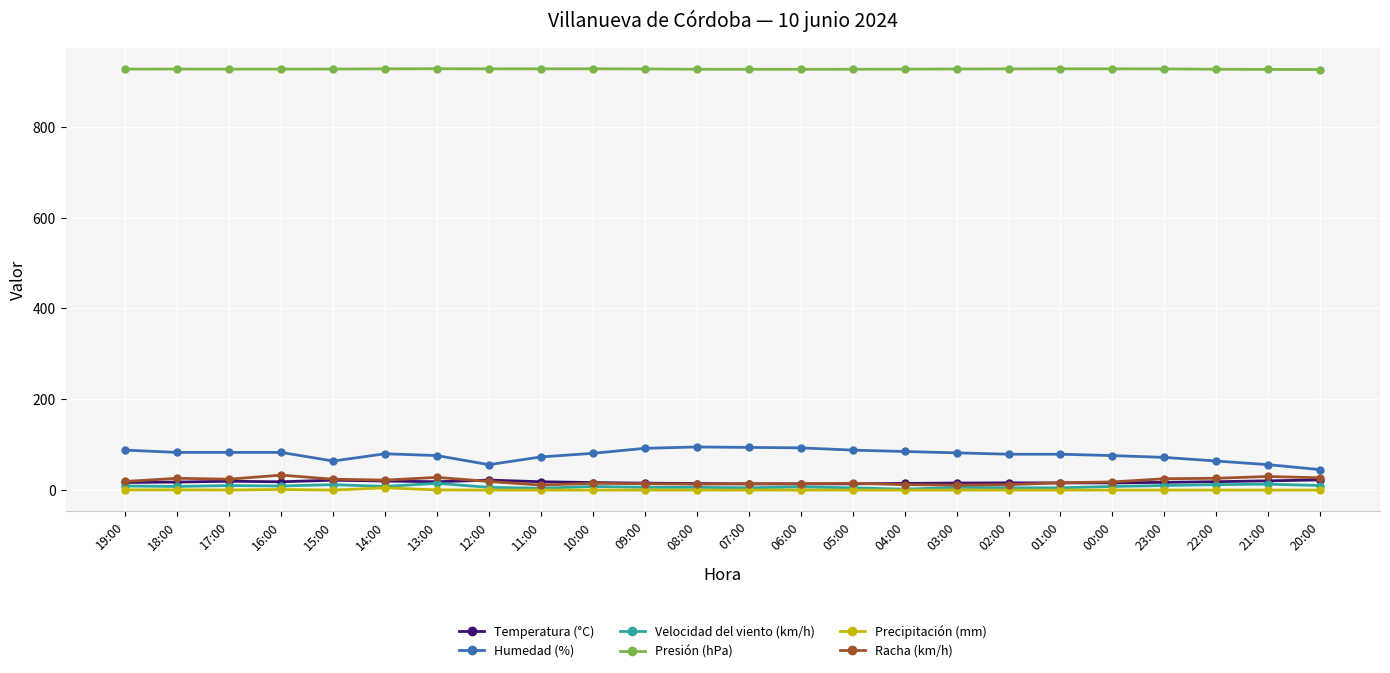

At how many categories does at least one series exceed 111?

24